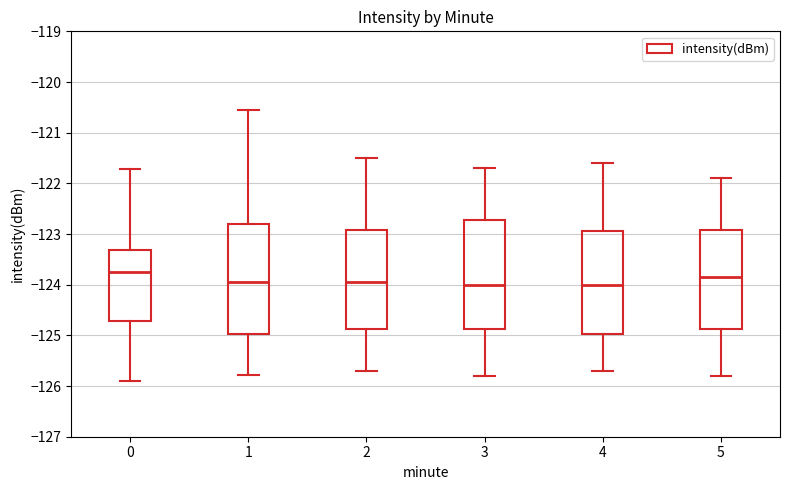

Reading left to right, read every box against the y-axis: the position of its median line, the range the box covers, and the ends of its whiskers. The values are not printed on the chart, so give them approximately, as read against the axis.

0: median -123.7, box -124.7 to -123.3, whiskers -125.9 to -121.7
1: median -123.9, box -125.0 to -122.8, whiskers -125.8 to -120.6
2: median -123.9, box -124.9 to -122.9, whiskers -125.7 to -121.5
3: median -124.0, box -124.9 to -122.7, whiskers -125.8 to -121.7
4: median -124.0, box -125.0 to -122.9, whiskers -125.7 to -121.6
5: median -123.8, box -124.9 to -122.9, whiskers -125.8 to -121.9